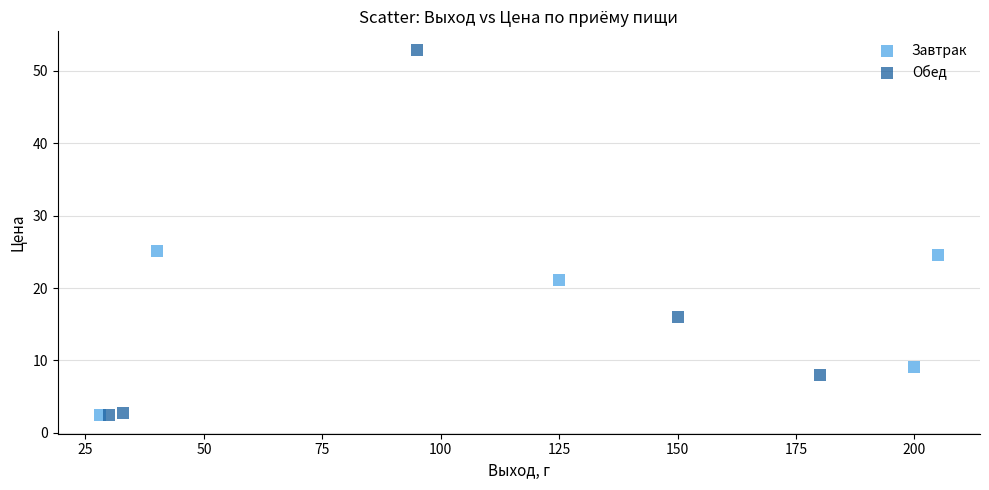

Which series reaches the maximum Y coordinate?

Обед